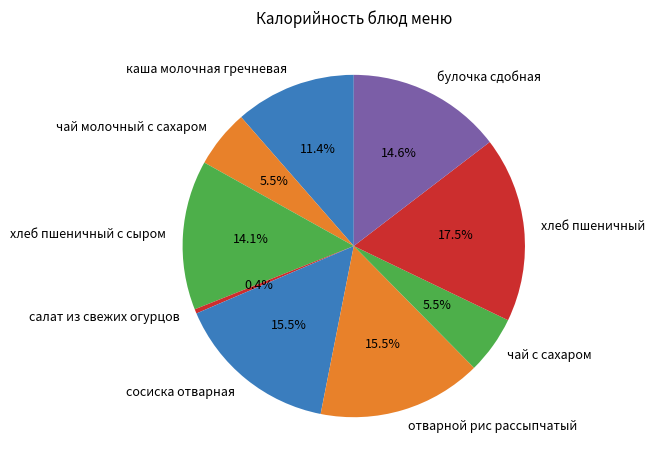

What is the largest slice in the pie chart?

хлеб пшеничный